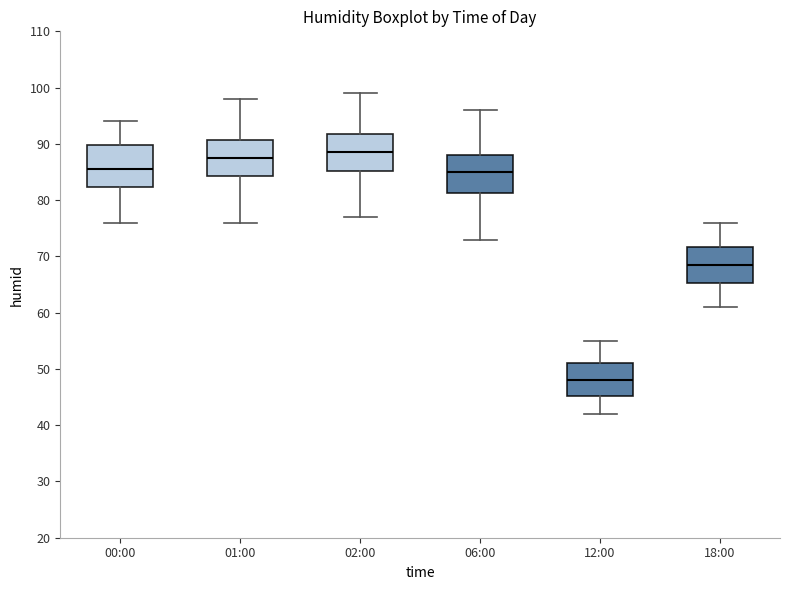

Reading left to right, read every box against the y-axis: the position of its median line, the range the box covers, and the ends of its whiskers. The values are not printed on the chart, so give them approximately, as read against the axis.

00:00: median 86, box 82 to 90, whiskers 76 to 94
01:00: median 88, box 84 to 91, whiskers 76 to 98
02:00: median 89, box 85 to 92, whiskers 77 to 99
06:00: median 85, box 81 to 88, whiskers 73 to 96
12:00: median 48, box 45 to 51, whiskers 42 to 55
18:00: median 69, box 65 to 72, whiskers 61 to 76